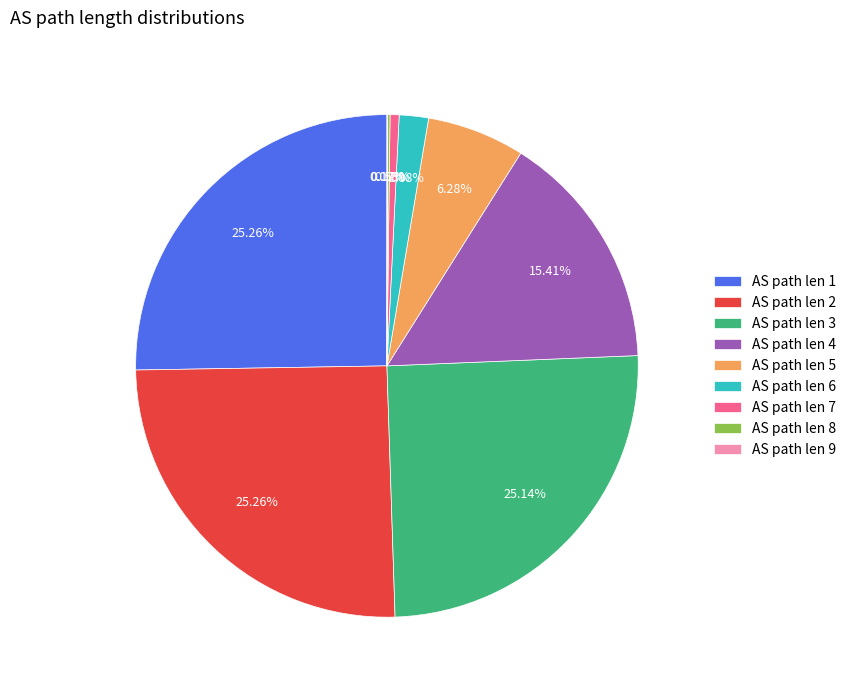

To the nearest percent, what is the average slice percentage?

11%